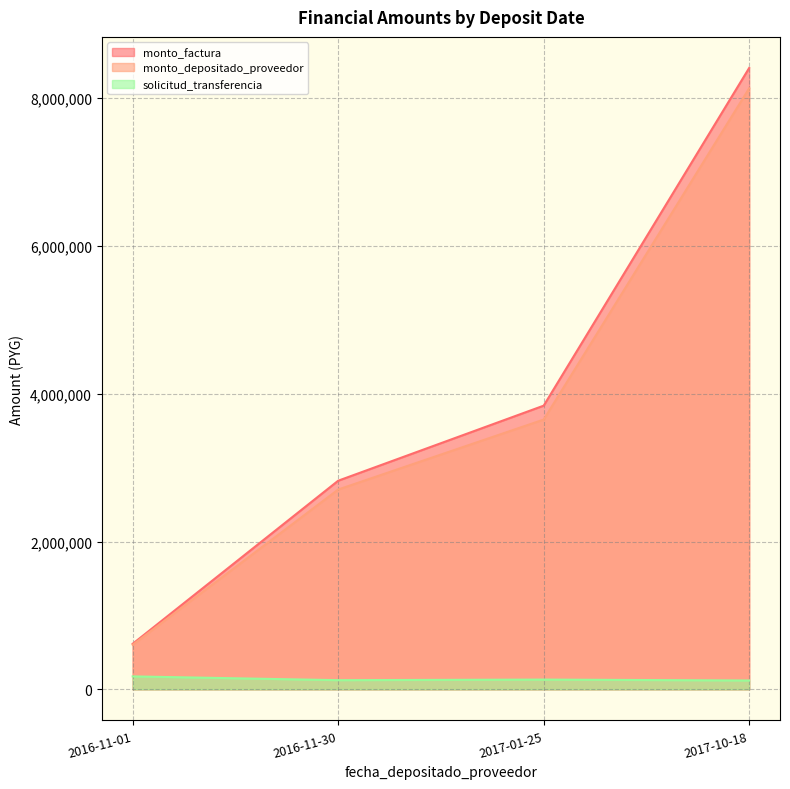

How many data points in monto_depositado_proveedor are less than 3650059?

2